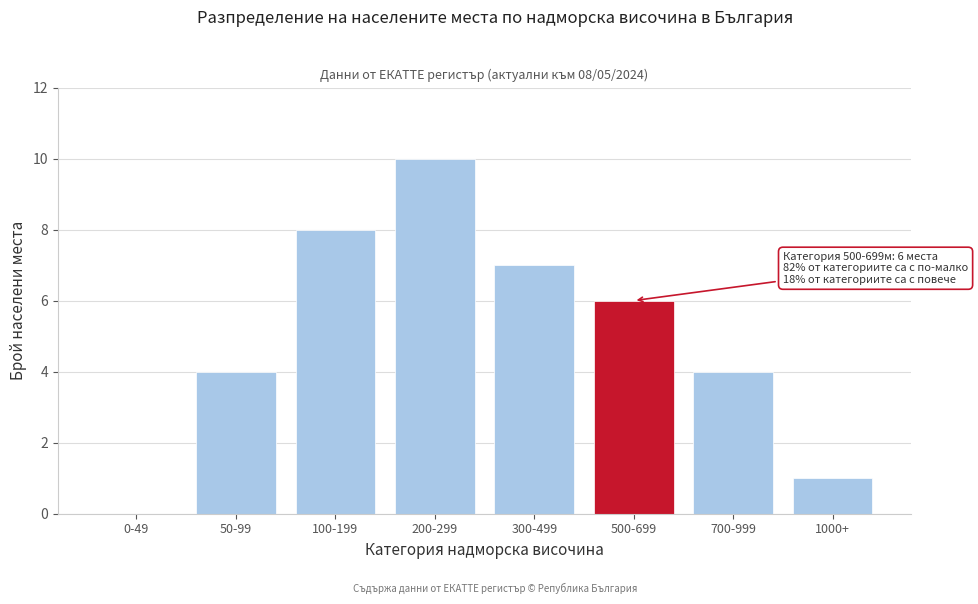

Reading right to left, transcribe all the data shown in this chart.

1000+=1	700-999=4	500-699=6	300-499=7	200-299=10	100-199=8	50-99=4	0-49=0